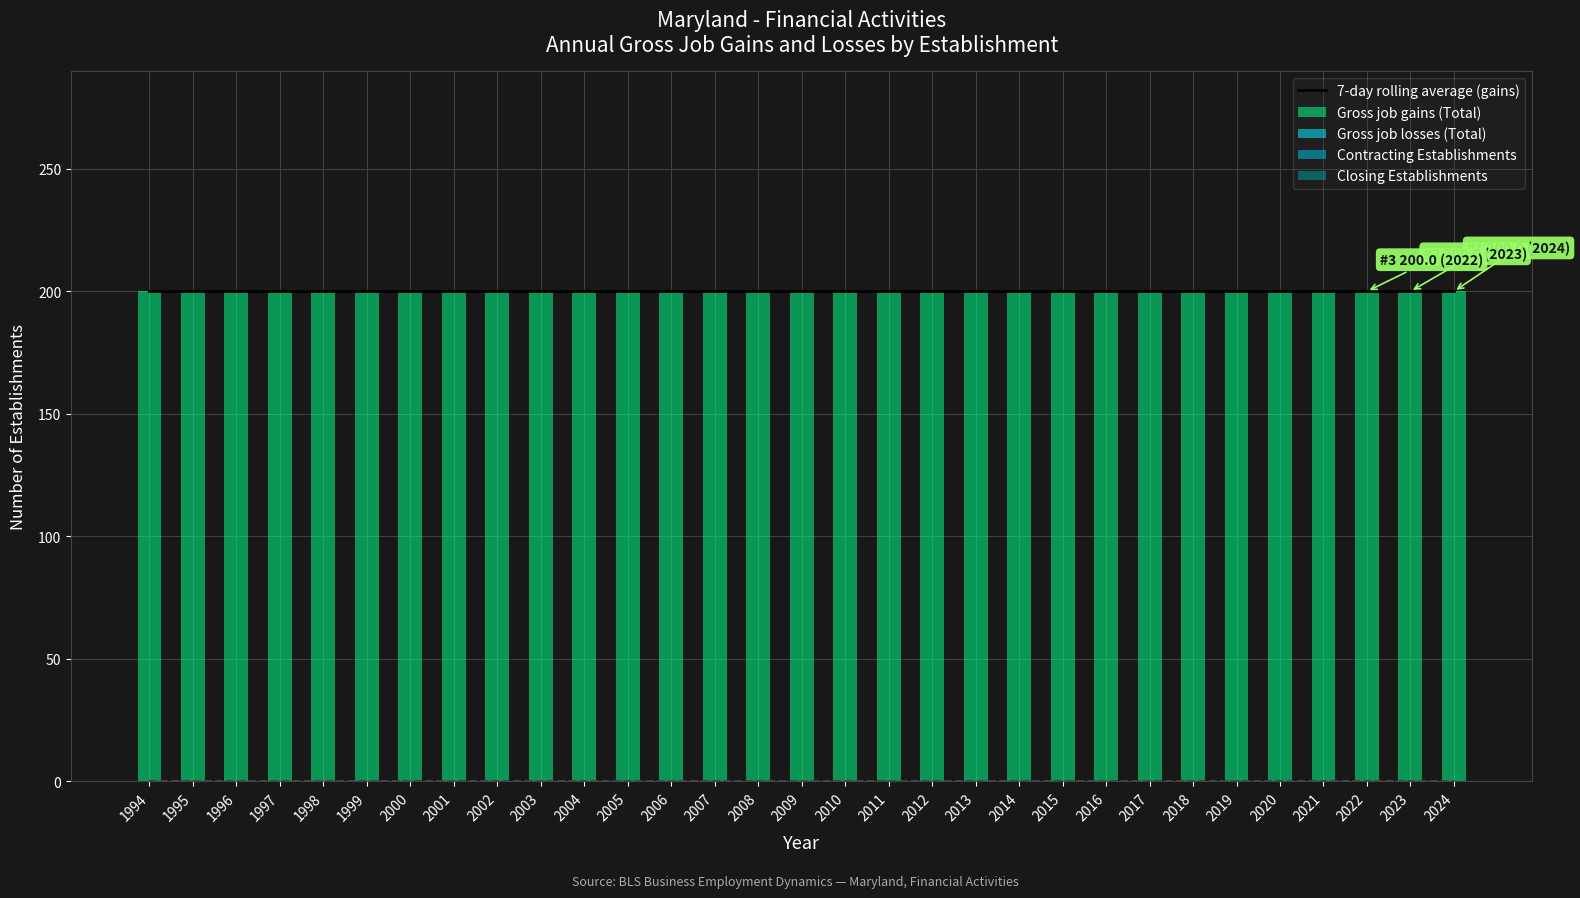

Are the bars horizontal?

No